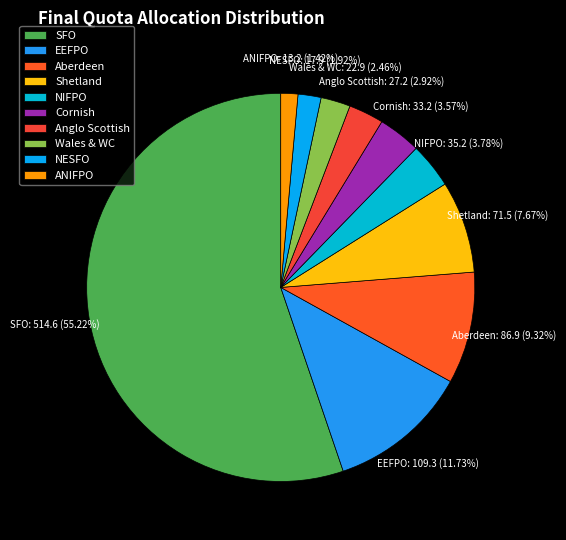

To the nearest percent, what is the difference between the Aberdeen and ANIFPO slice percentages?

8%